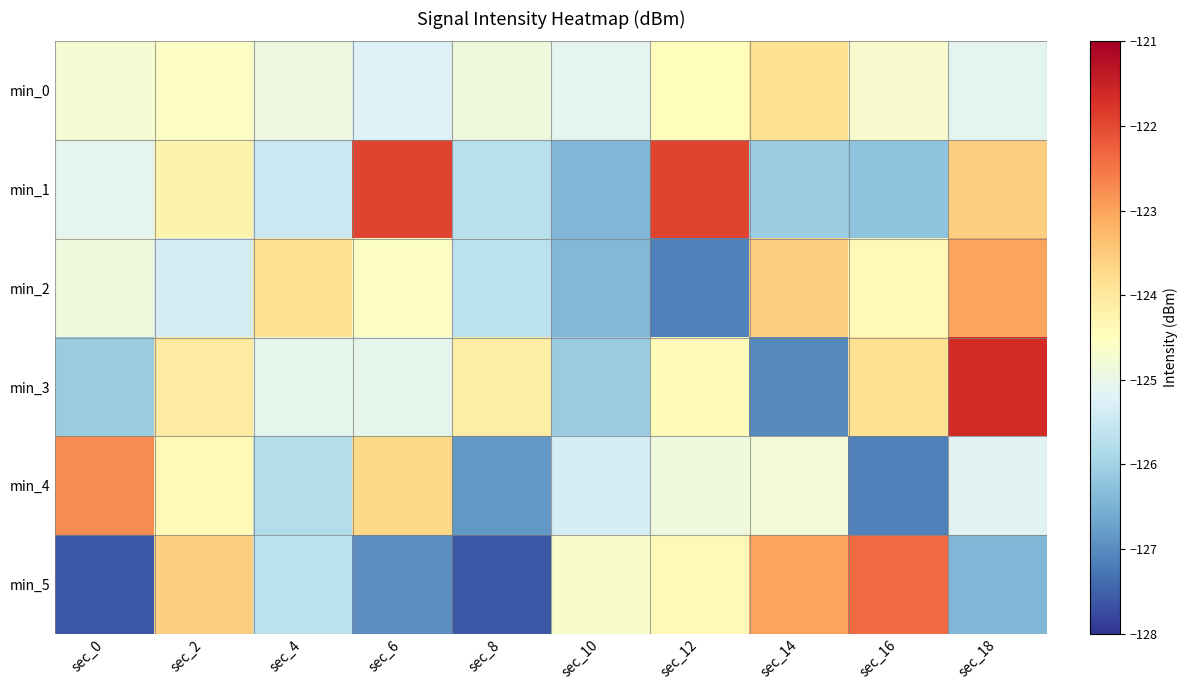

Which series has the largest total across all categories?

min_1